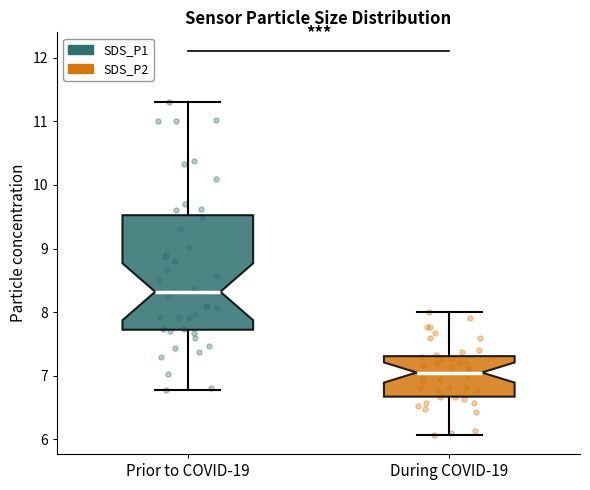

Which box's median line is the lowest?

During COVID-19